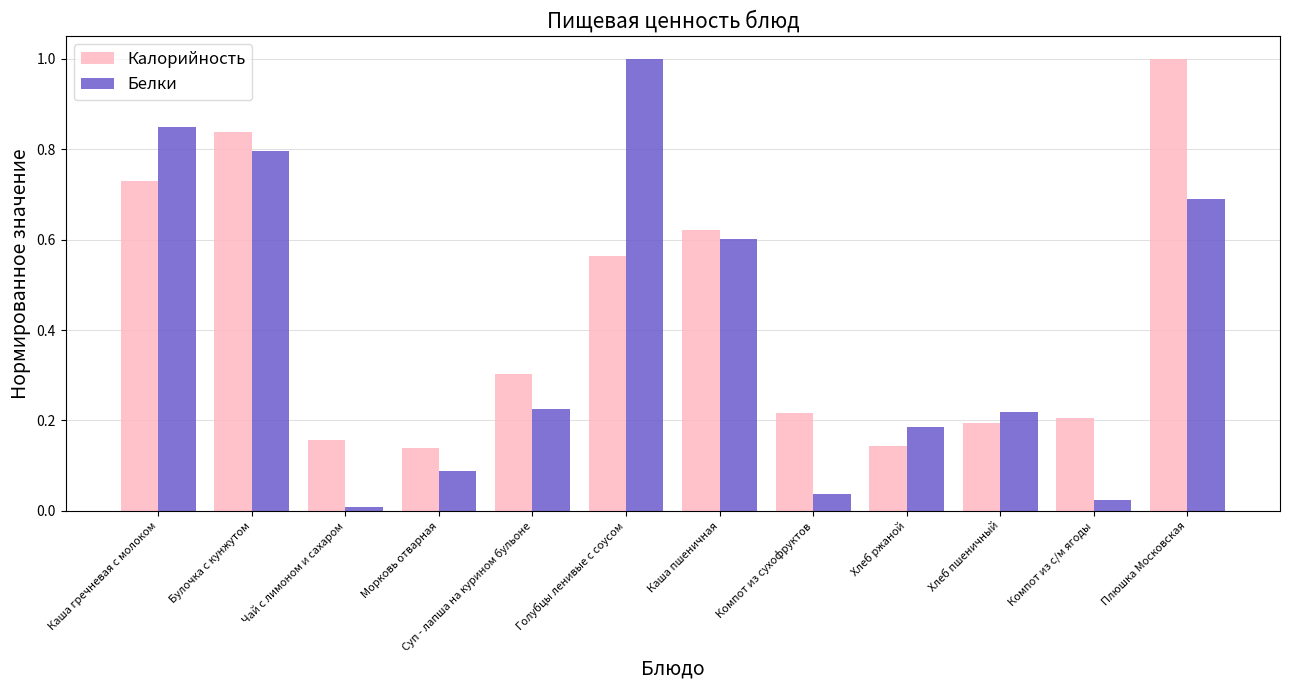

What is the average value of the Калорийность series?

0.4